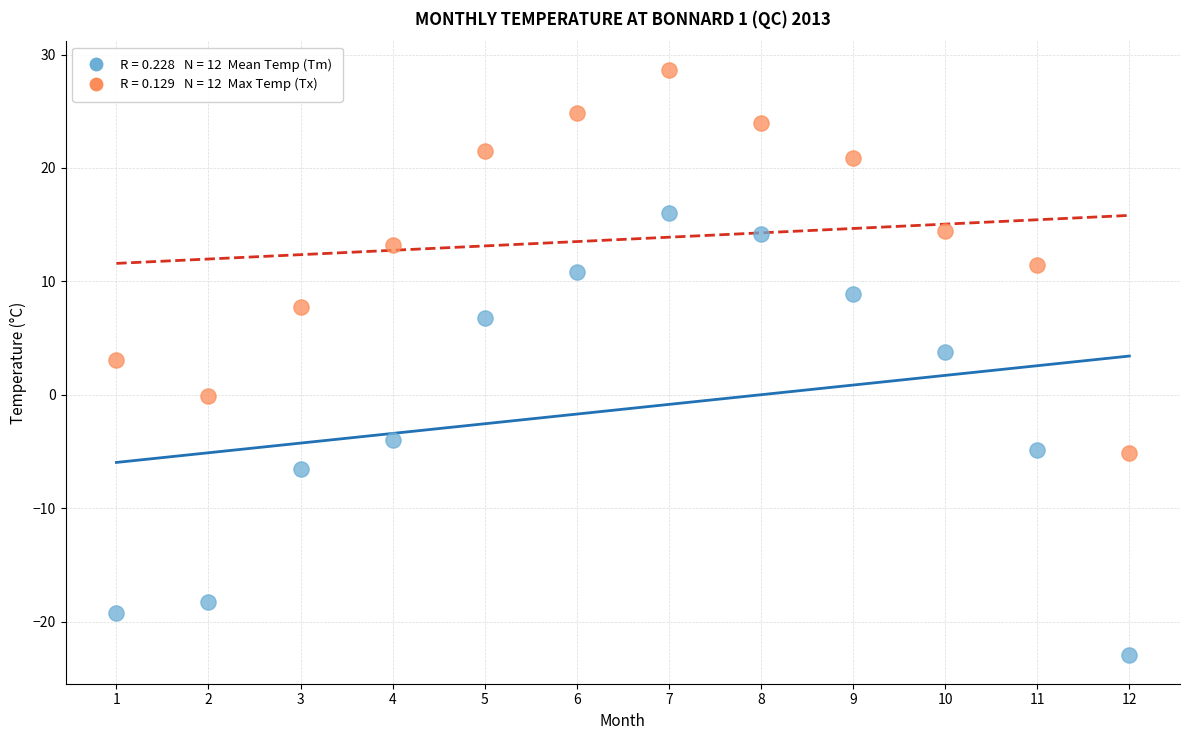

Across all data points, what is the range of Y values (max minus min)?

51.5